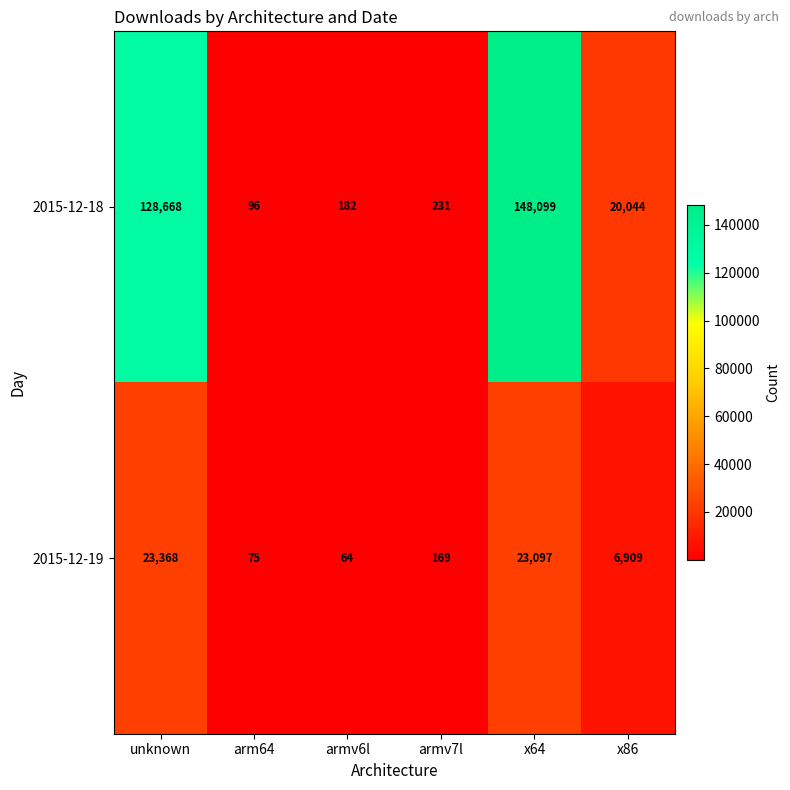

At which category is the sum across all series the highest?

x64